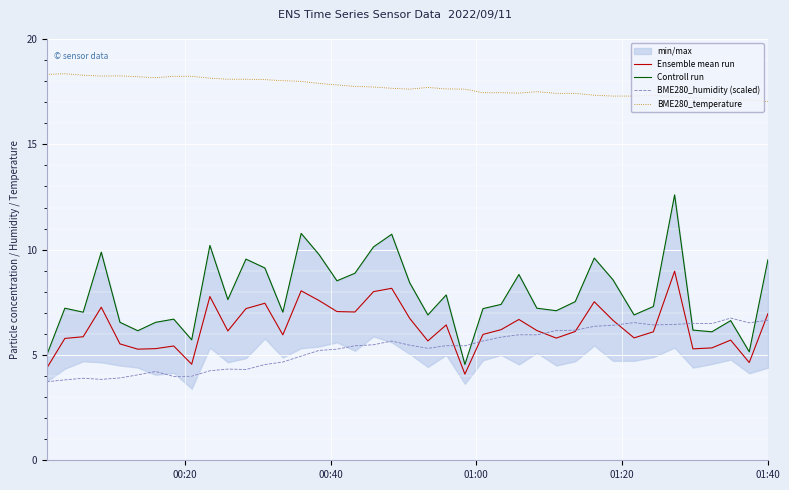

True or false: BME280_temperature and Ensemble mean run intersect in this chart.

False